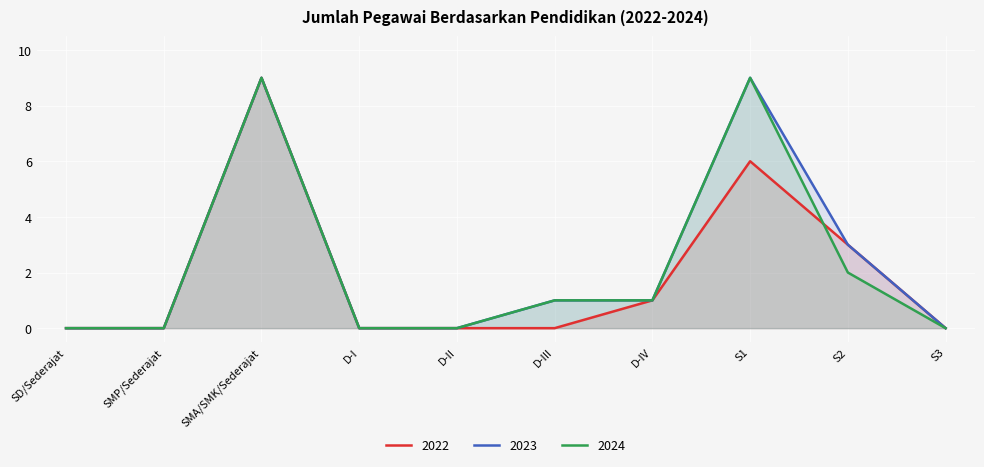

List the series in order of their peak value, lowest first.

2022, 2023, 2024